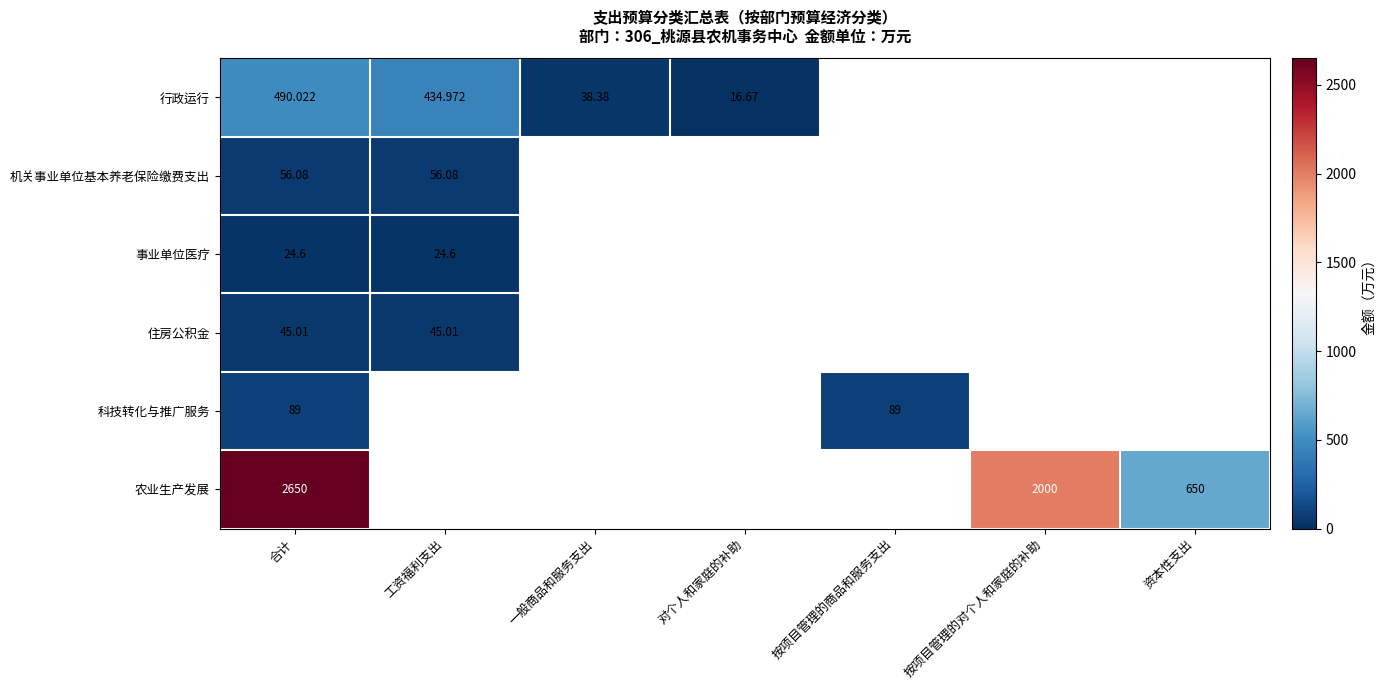

Count the number of data series in this chart.

6